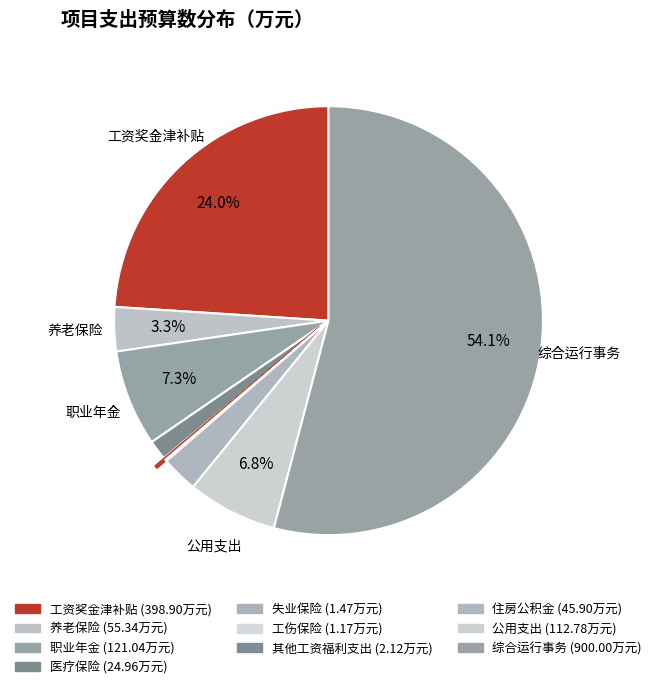

Rank the categories by value from highest to lowest.

综合运行事务, 工资奖金津补贴, 职业年金, 公用支出, 养老保险, 住房公积金, 医疗保险, 其他工资福利支出, 失业保险, 工伤保险